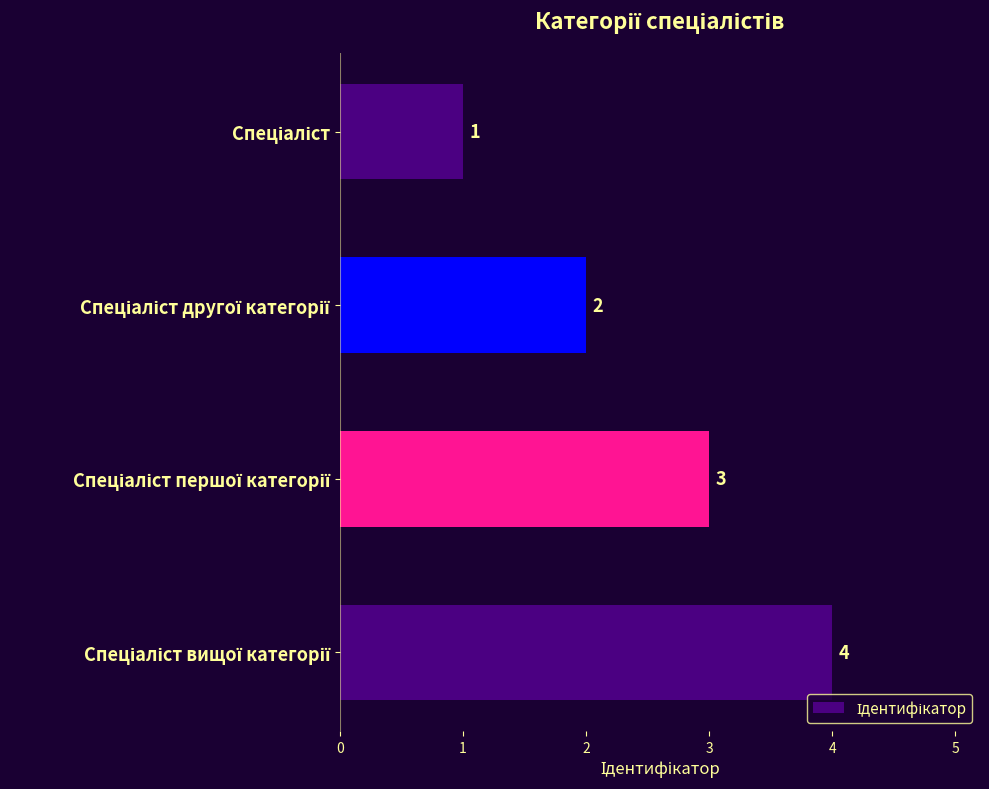

Count the values in the range 2 to 4.

3